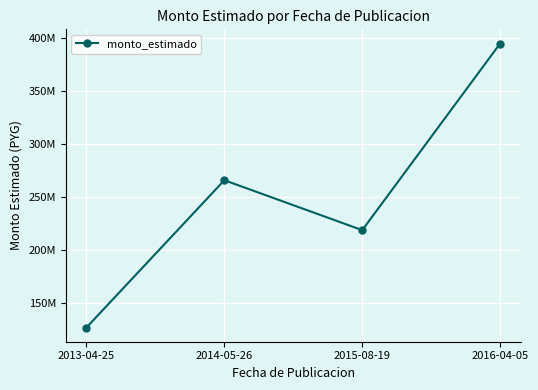

What is the label of the 3rd point from the left?

2015-08-19